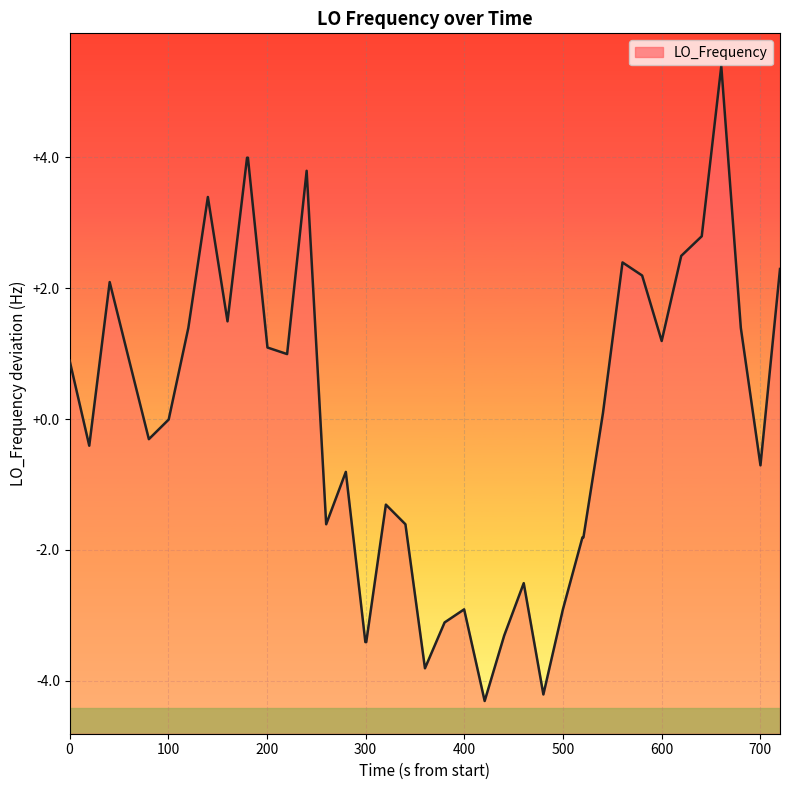

What is the smallest value displayed?

-4.3